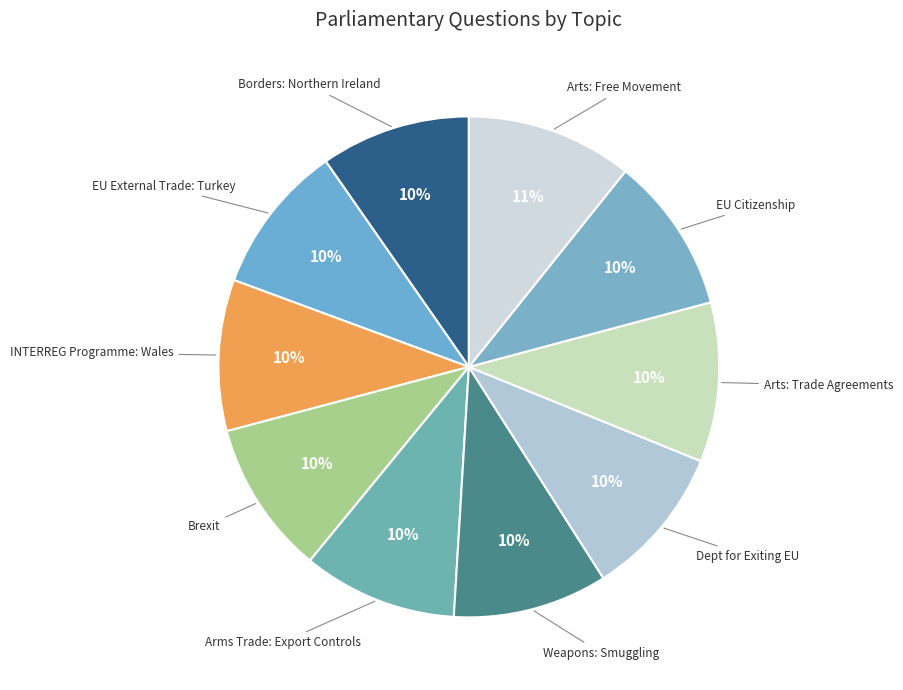

Rank the categories by value from highest to lowest.

Arts: Free Movement, Arts: Trade Agreements, EU Citizenship, Weapons: Smuggling, Arms Trade: Export Controls, Brexit, Dept for Exiting EU, INTERREG Programme: Wales, EU External Trade: Turkey, Borders: Northern Ireland